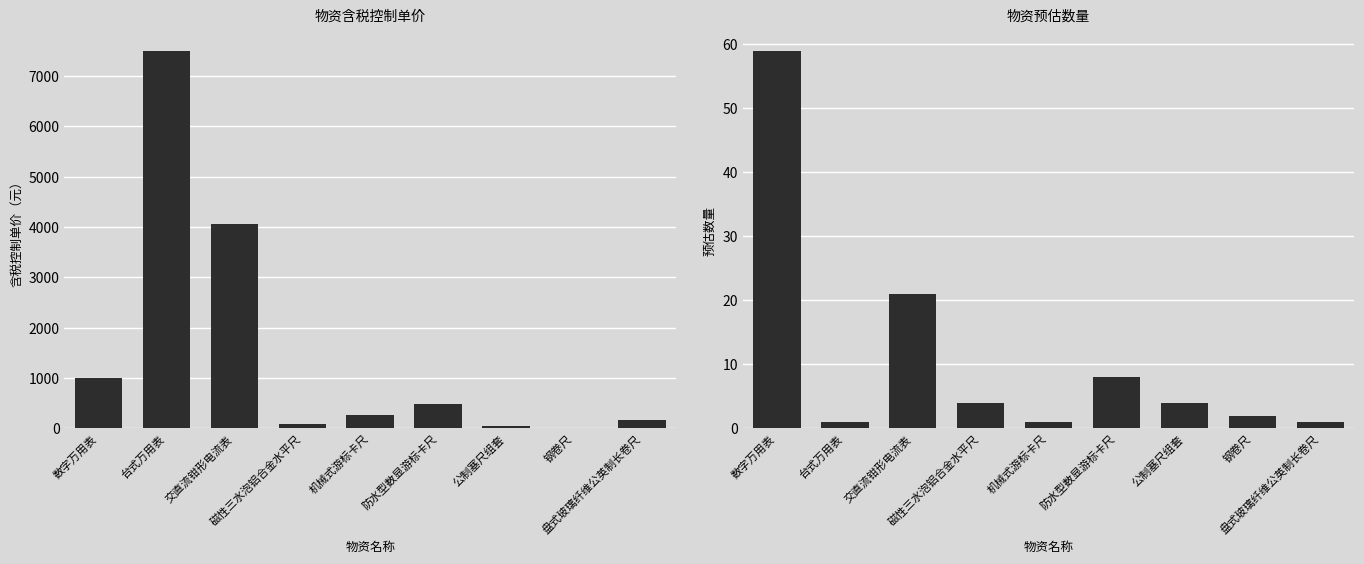

What is the minimum value for 预估数量?

1.0